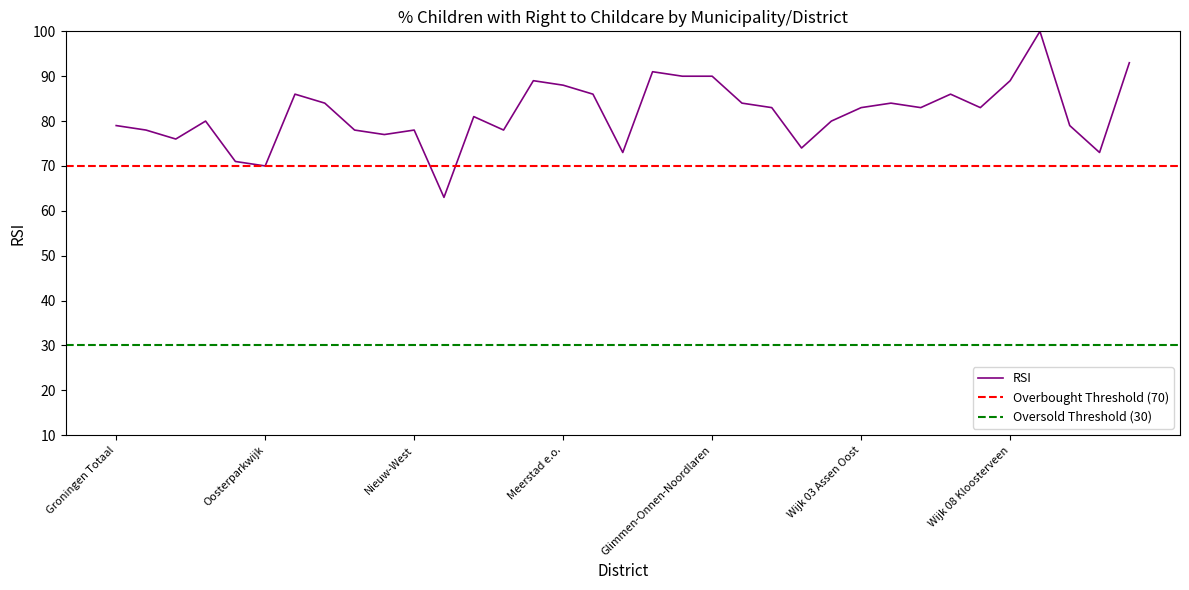

What is the label of the 13th point from the right?

Wijk 00 Assen centrum